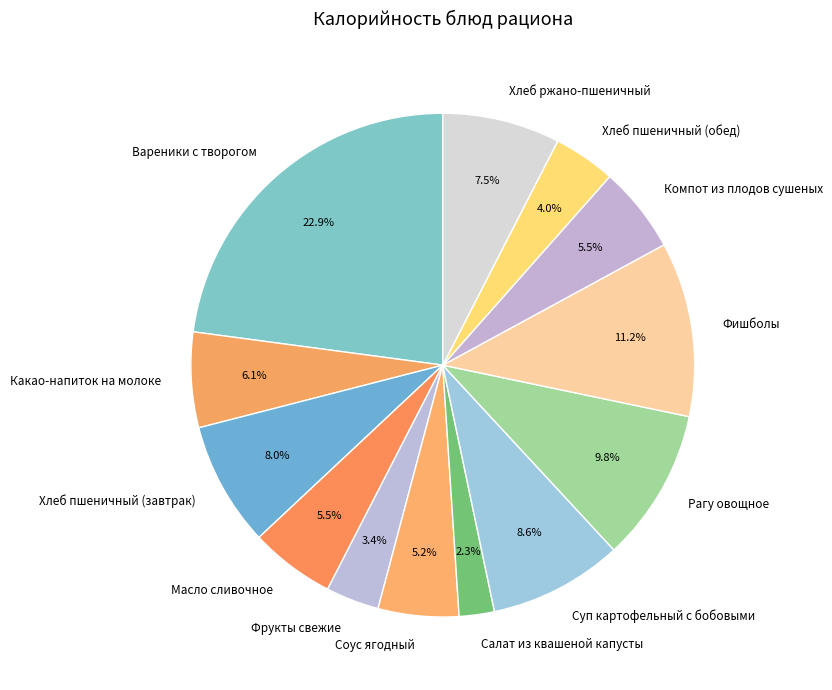

Is the sum of Суп картофельный с бобовыми and Фрукты свежие greater than half?

No